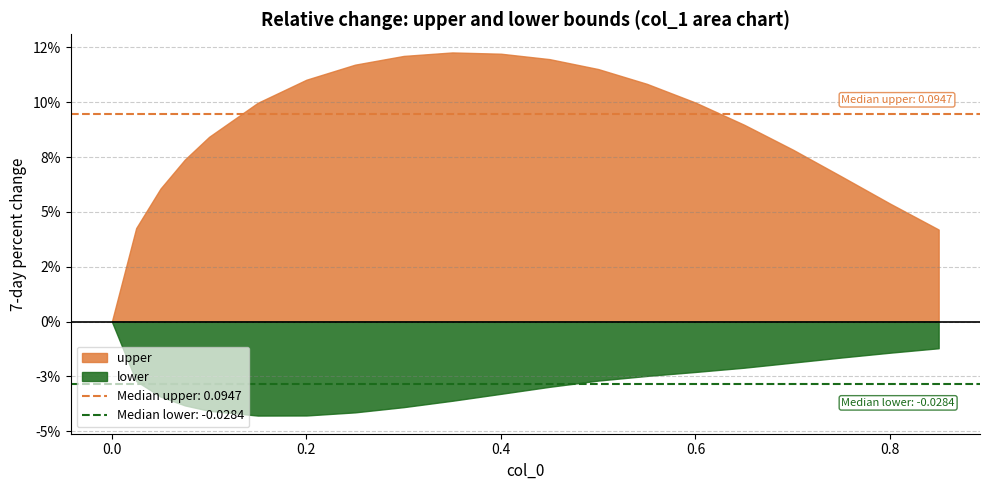

Where is the first local minimum for lower?

0.15